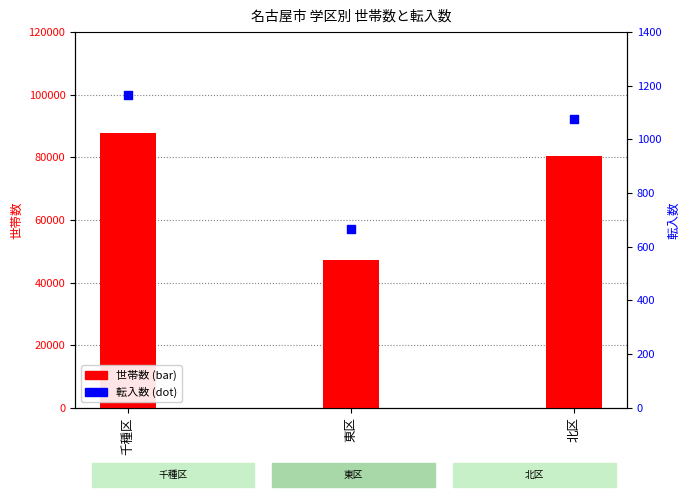

Which series has the widest spread of Y values?

世帯数